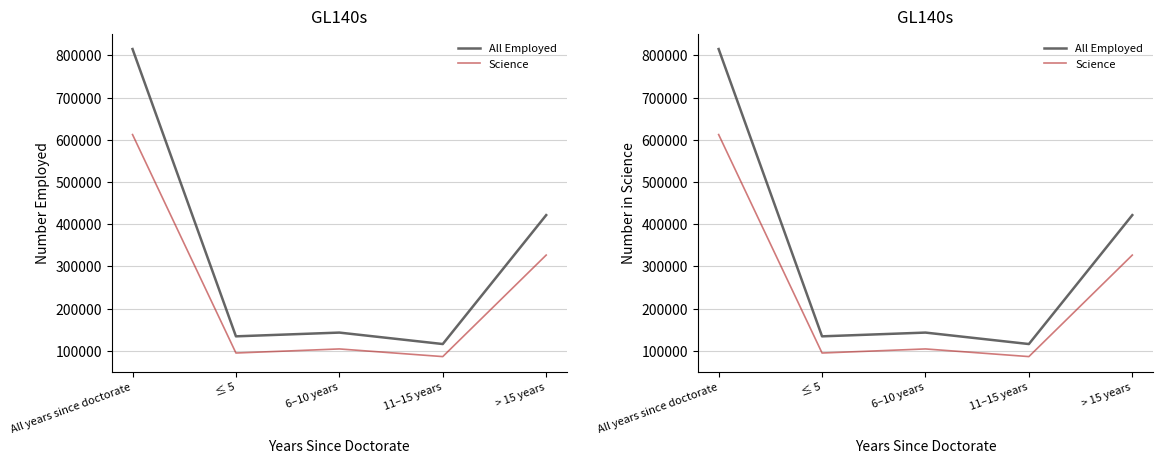

At how many categories does at least one series exceed 547707?

1